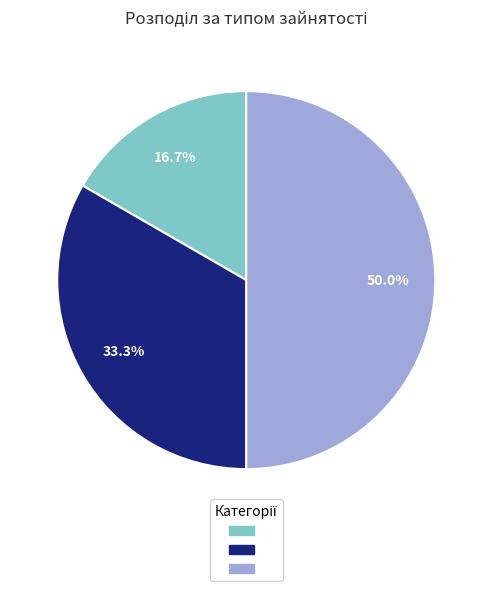

Which category has the biggest portion of the pie?

Сумісництво